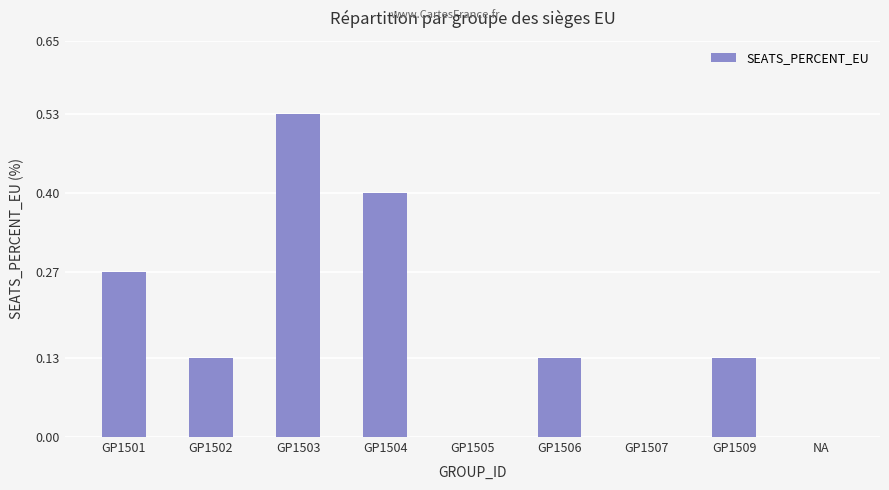

Between NA and GP1501, which is larger?

GP1501